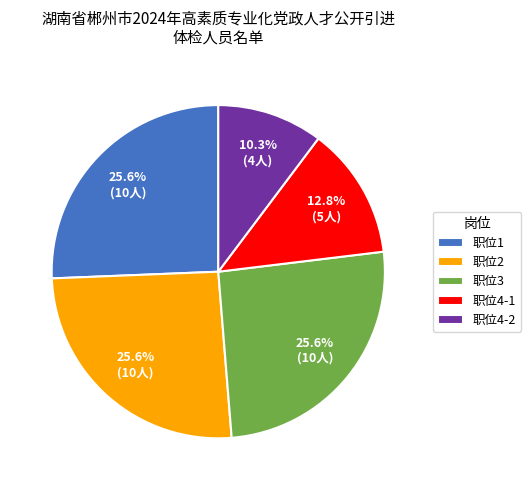

To the nearest percent, what is the average slice percentage?

20%